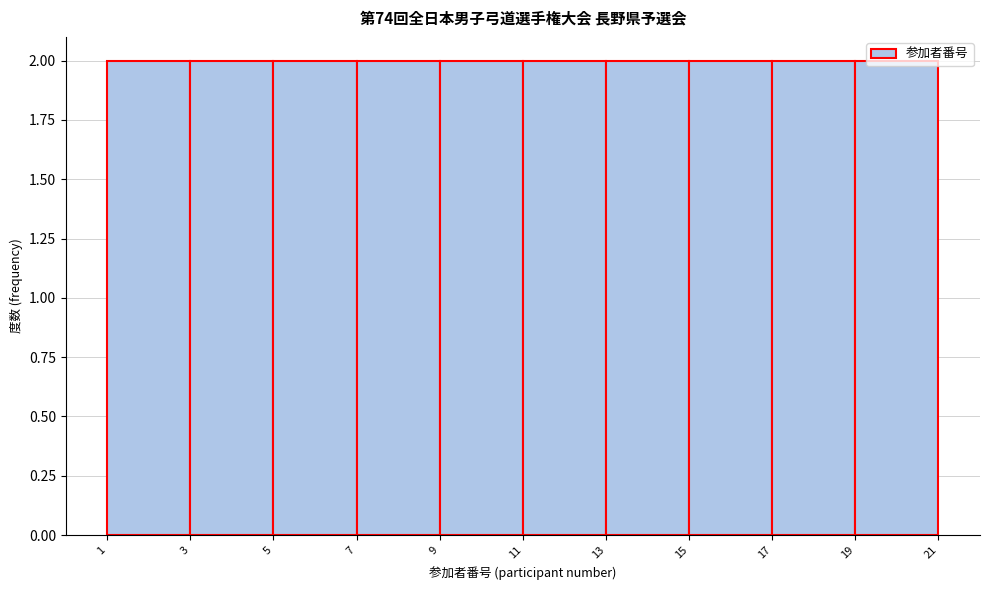

How tall is the bar that spans 7 to 9 on the x-axis? The values are not printed on the chart, so give them approximately, as read against the axis.

2